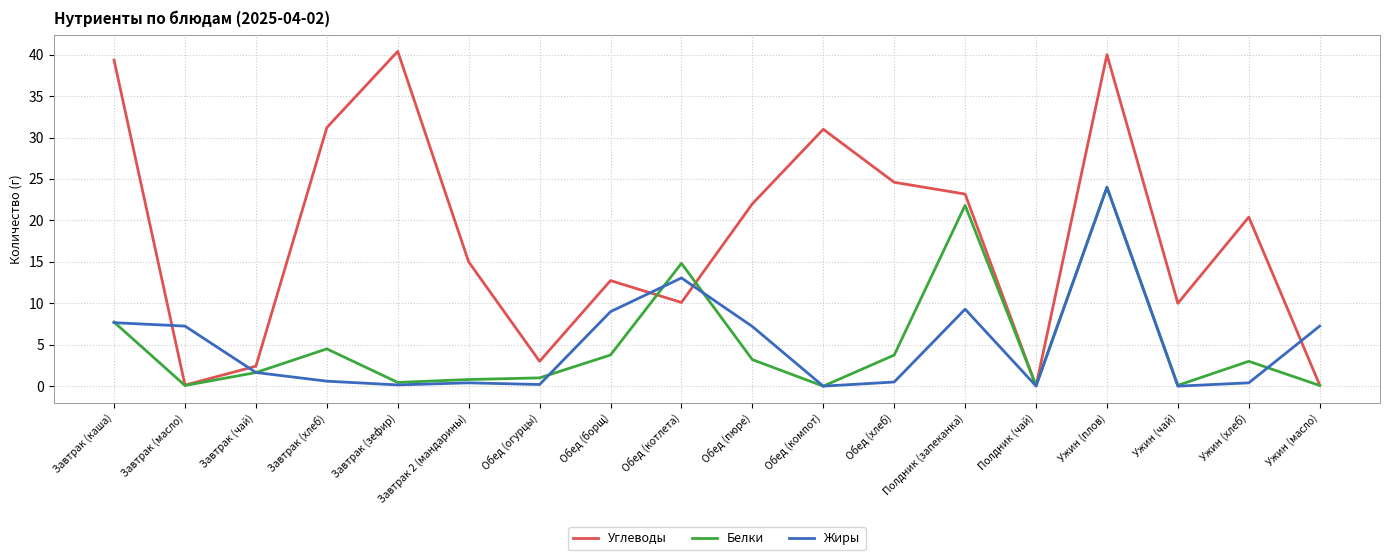

Where is Белки nearest to the value 12?

Обед (котлета)